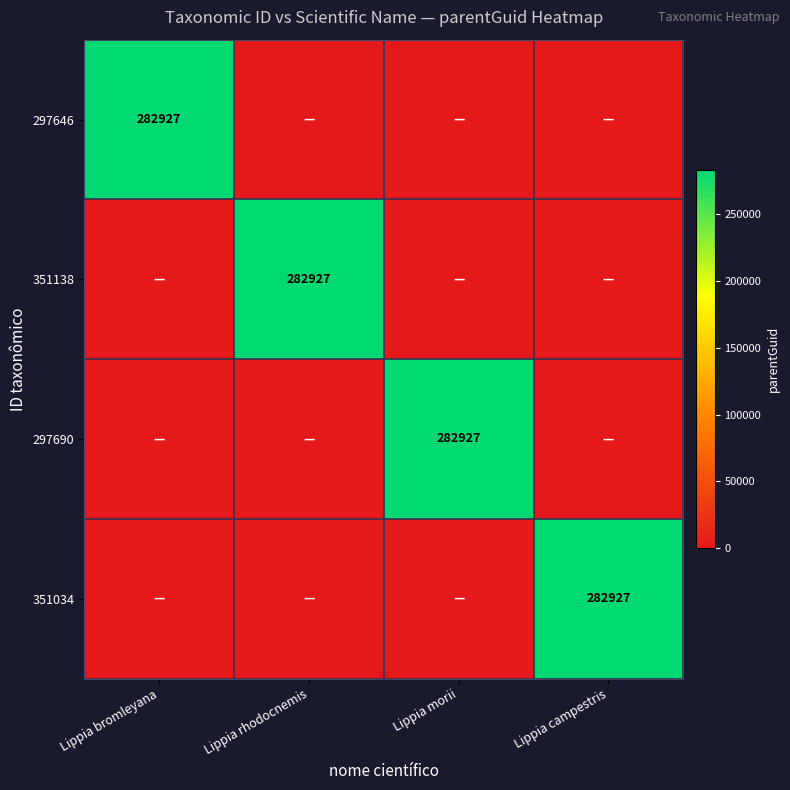

True or false: 297646 has a value of 282927 at Lippia bromleyana.

True